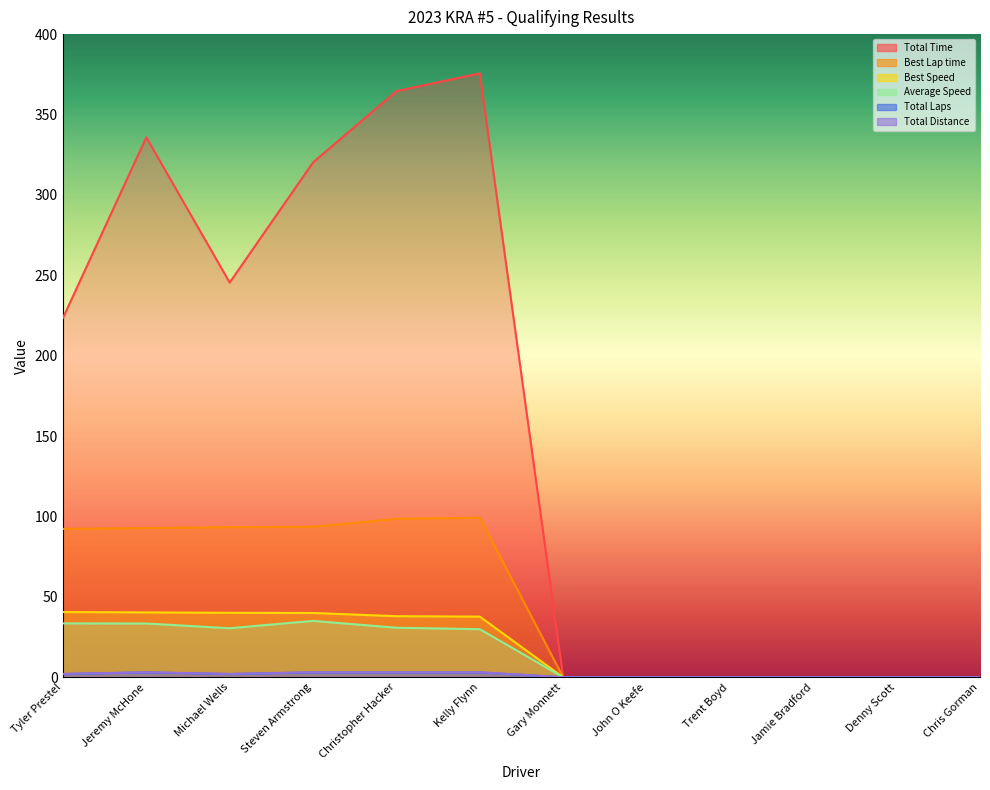

At how many categories does at least one series exceed 286?

4